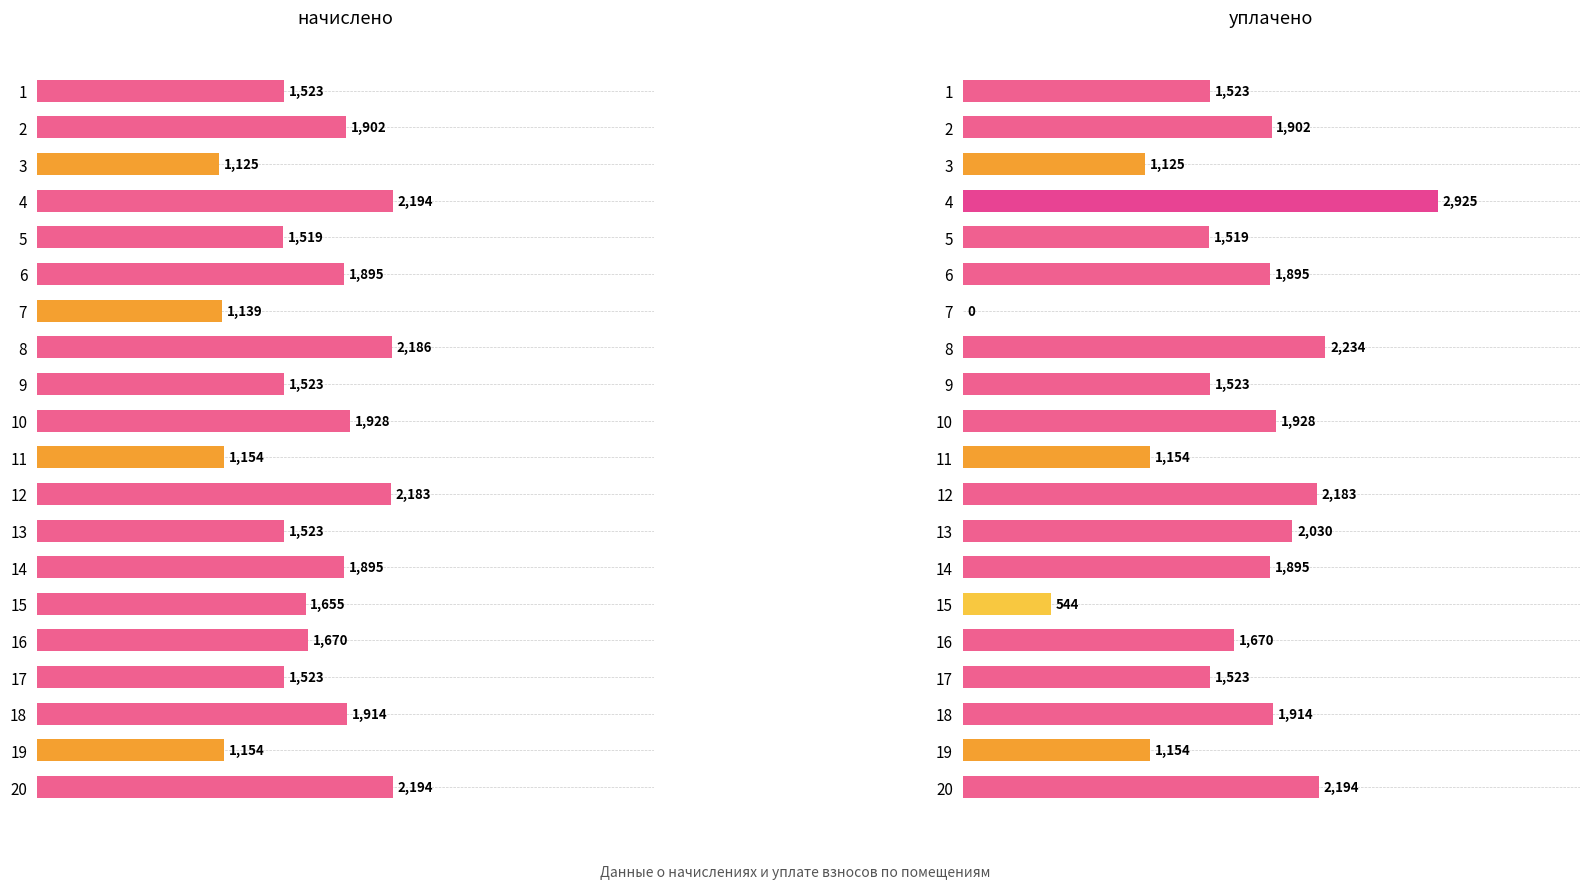

How many data points in уплачено are above 64?

10